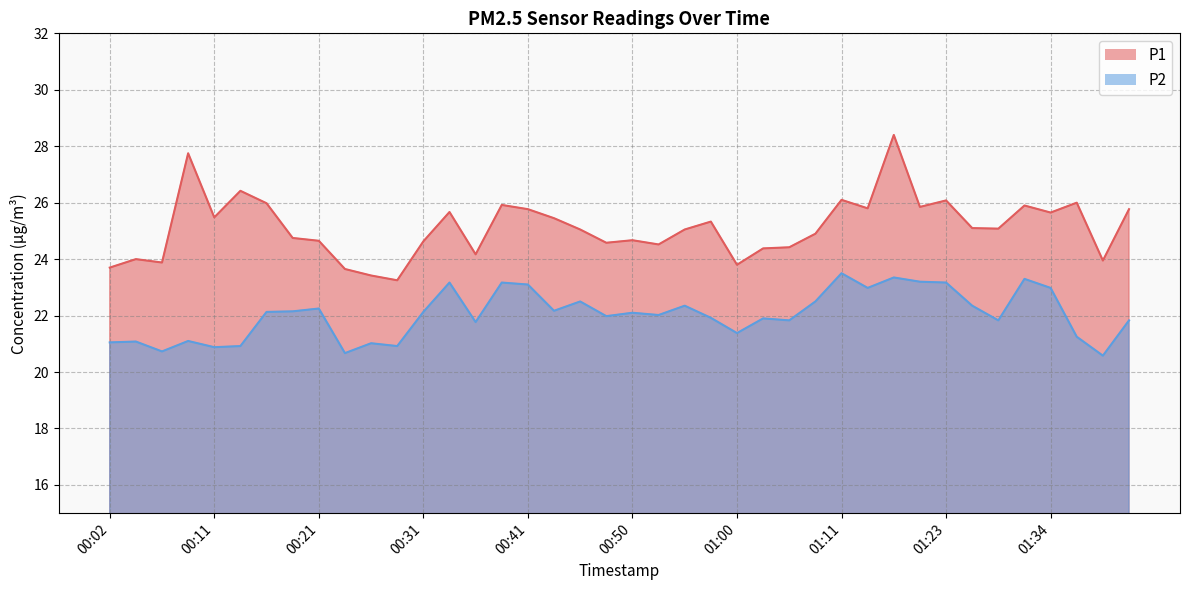

At which category does the chart reach its peak across all series?

01:18